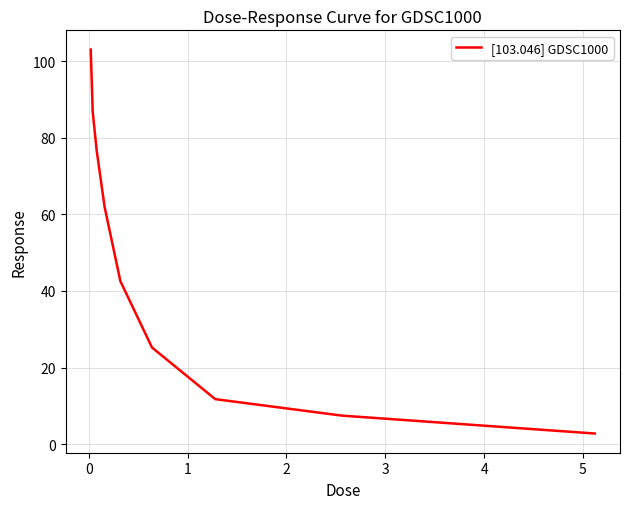

What is the minimum value shown in the chart?

2.8